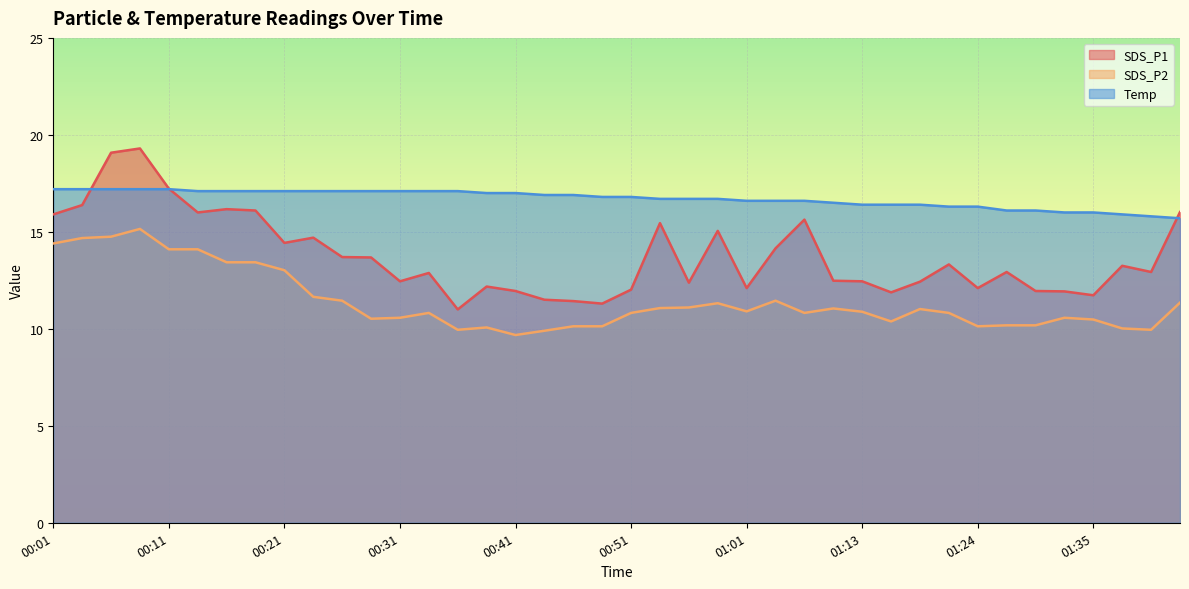

Does the chart display data point markers on the line(s)?

No